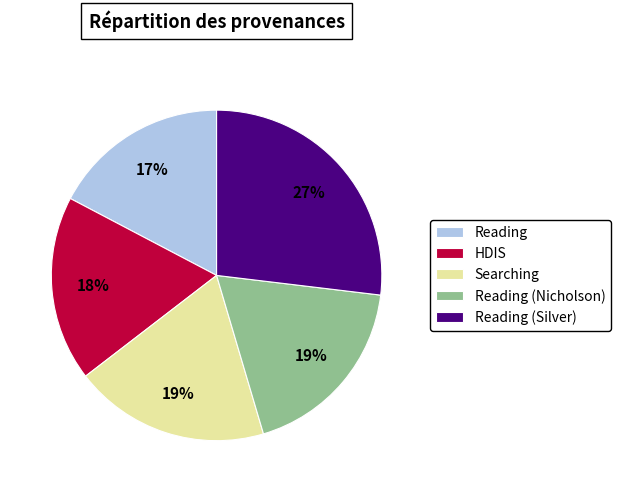

Approximately how many times larger is the value at Searching compared to HDIS?

1.1